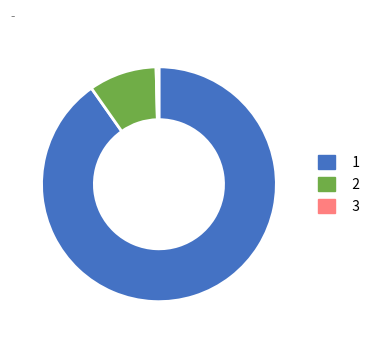

Is there any slice that represents more than half of the pie?

Yes